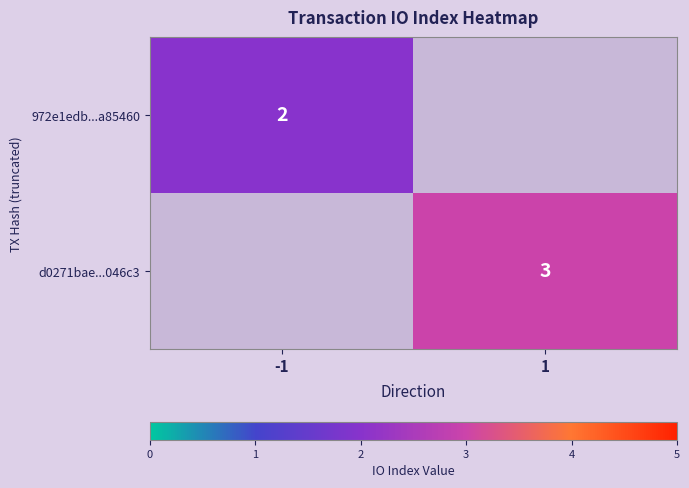

What is the maximum value shown in the chart?

3.0